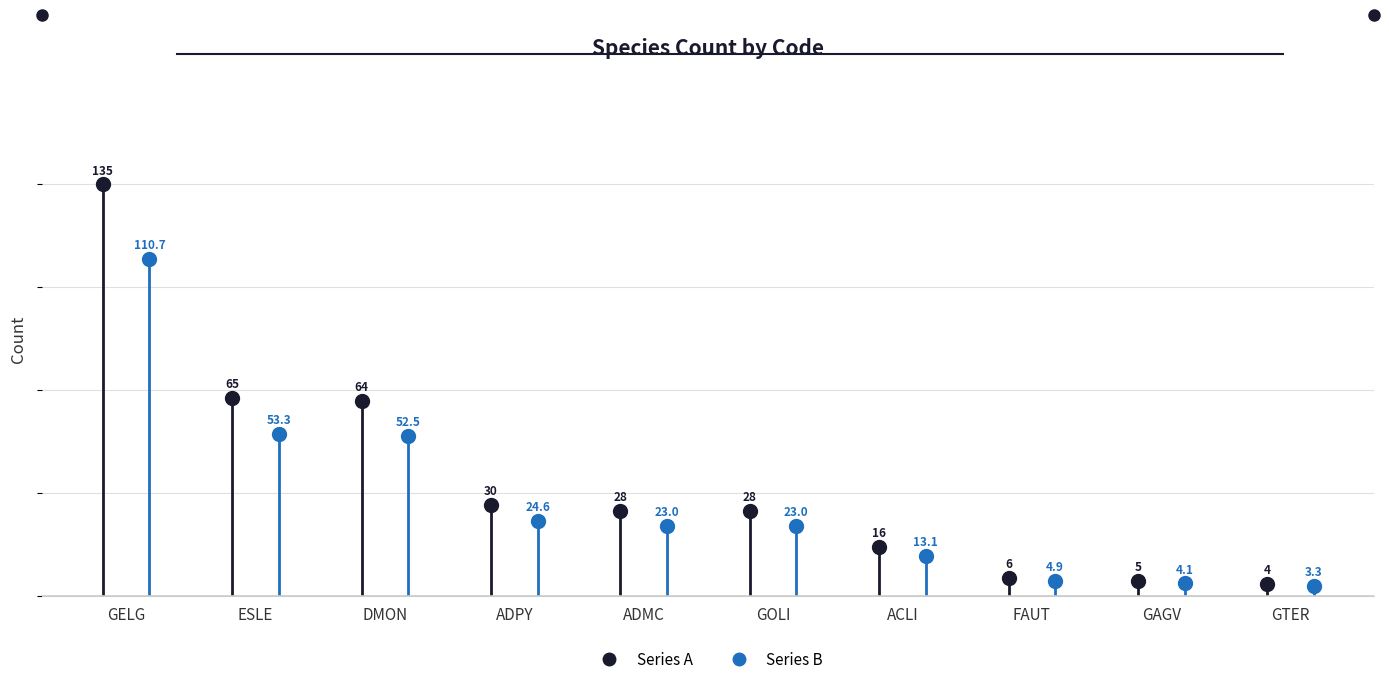

The value at ACLI is 6. True or false?

False